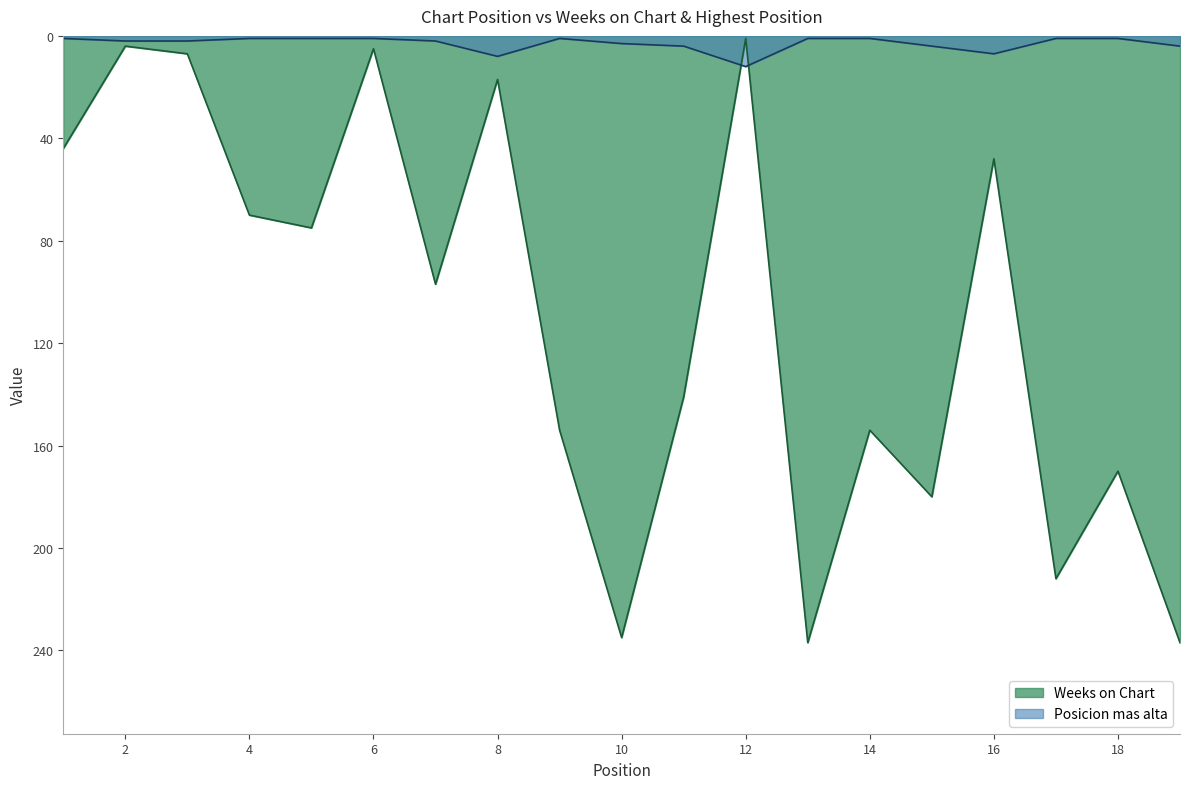

At which label does Weeks on Chart first exceed 97?

9